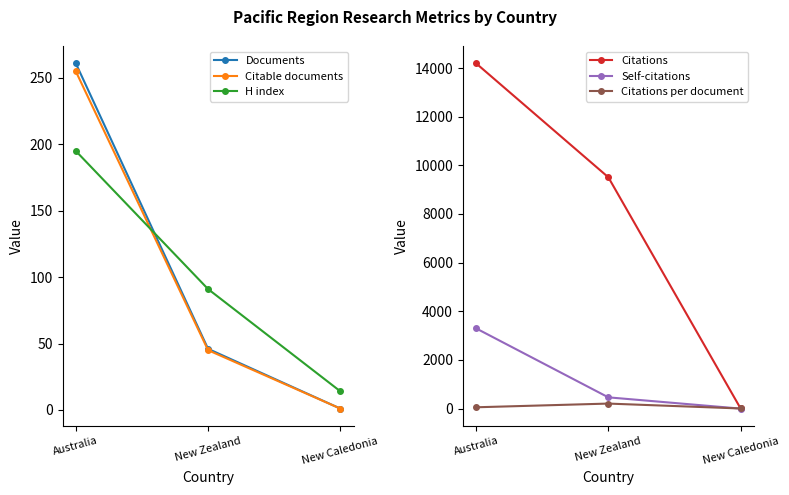

Is the value of Documents at Australia greater than the value of Citations per document at Australia?

Yes